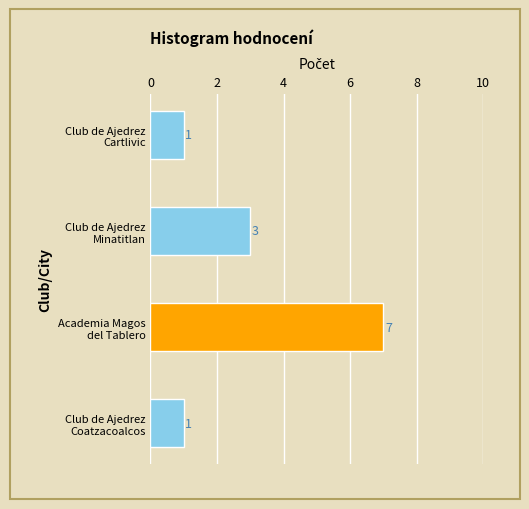

What is the difference between the maximum and minimum values?

6